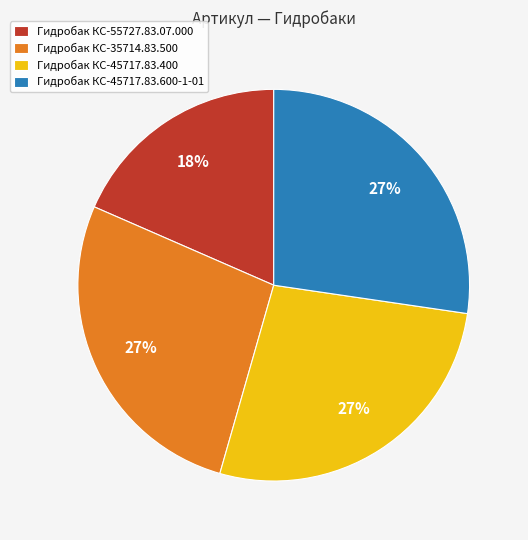

To the nearest percent, what portion does Гидробак КС-45717.83.600-1-01 represent?

27%